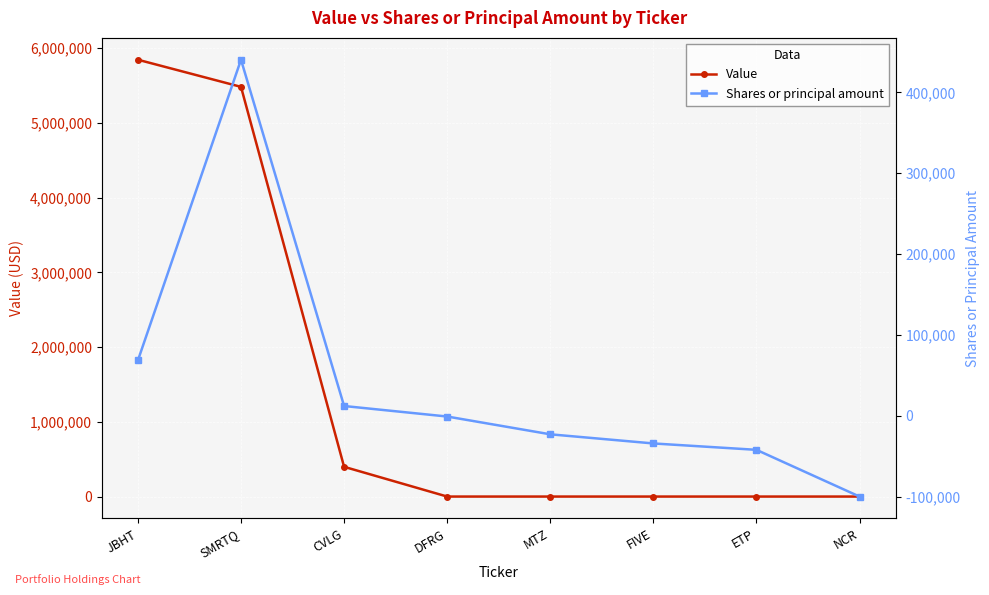

What is the label of the 8th point from the left?

NCR